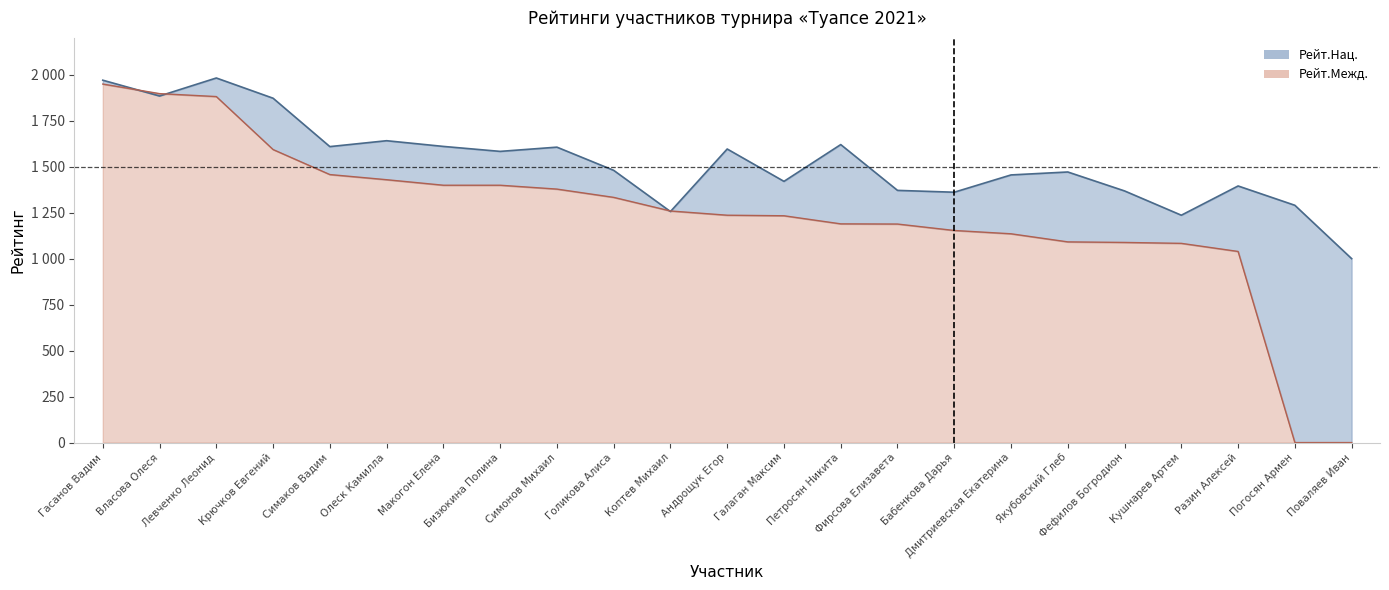

At which category does Рейт.Нац. reach its first local valley?

Власова Олеся